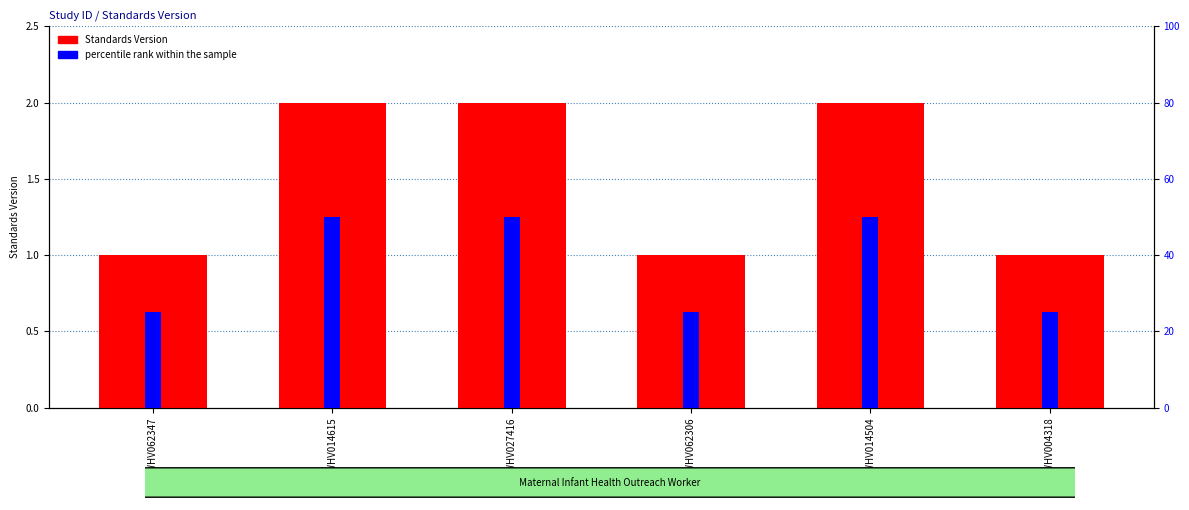

What is the value of the percentile rank within the sample bar at the 4th from the left?

25